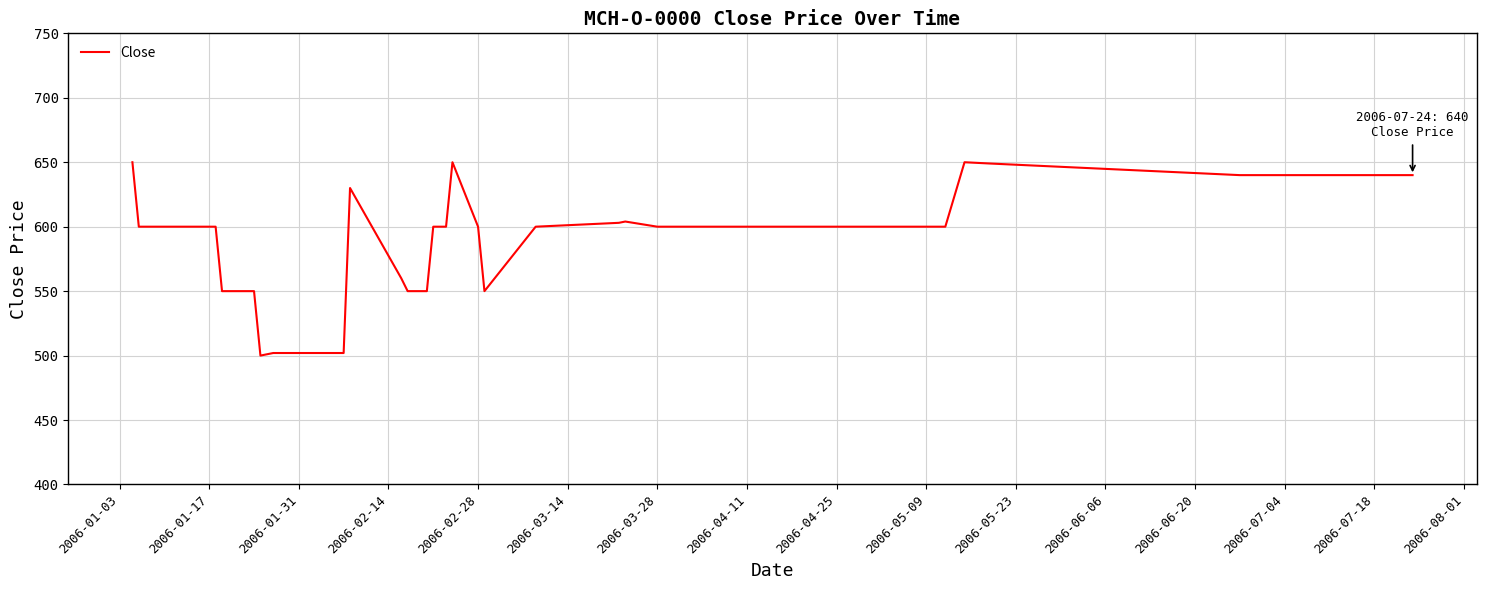

What is the difference between the maximum and minimum values?

150